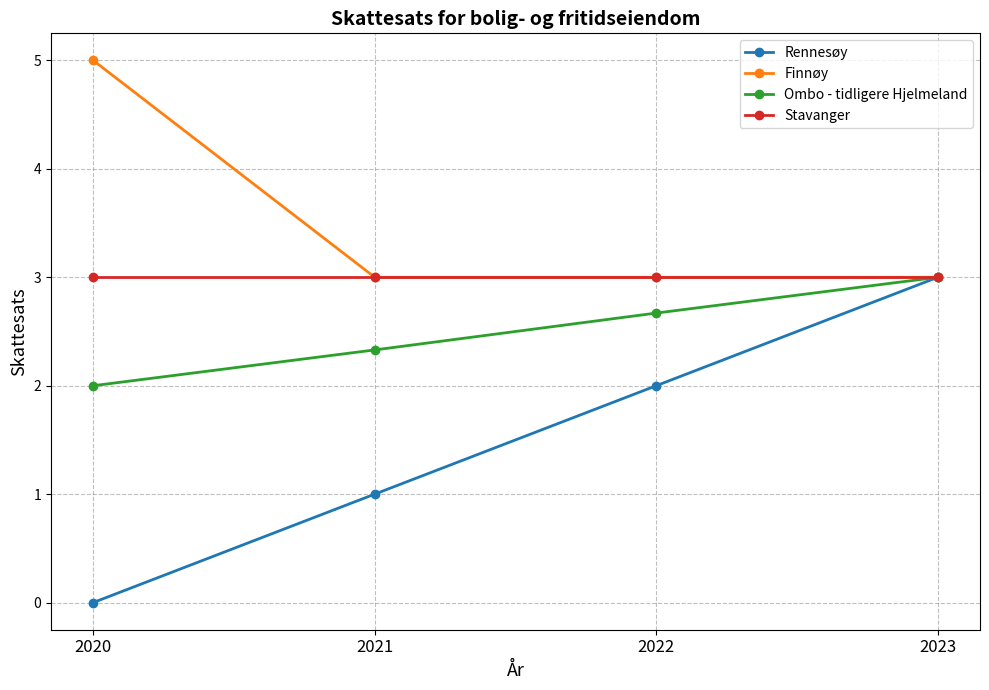

What is the total value across all series at 2023?

12.0